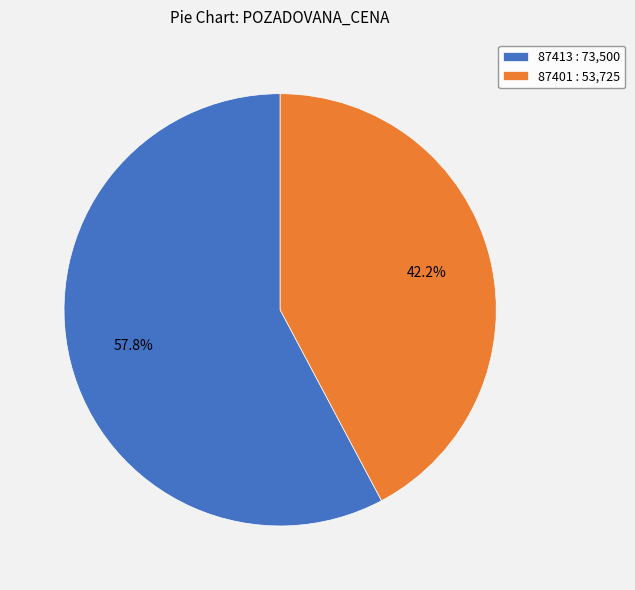

What is the smallest slice in the pie chart?

87401